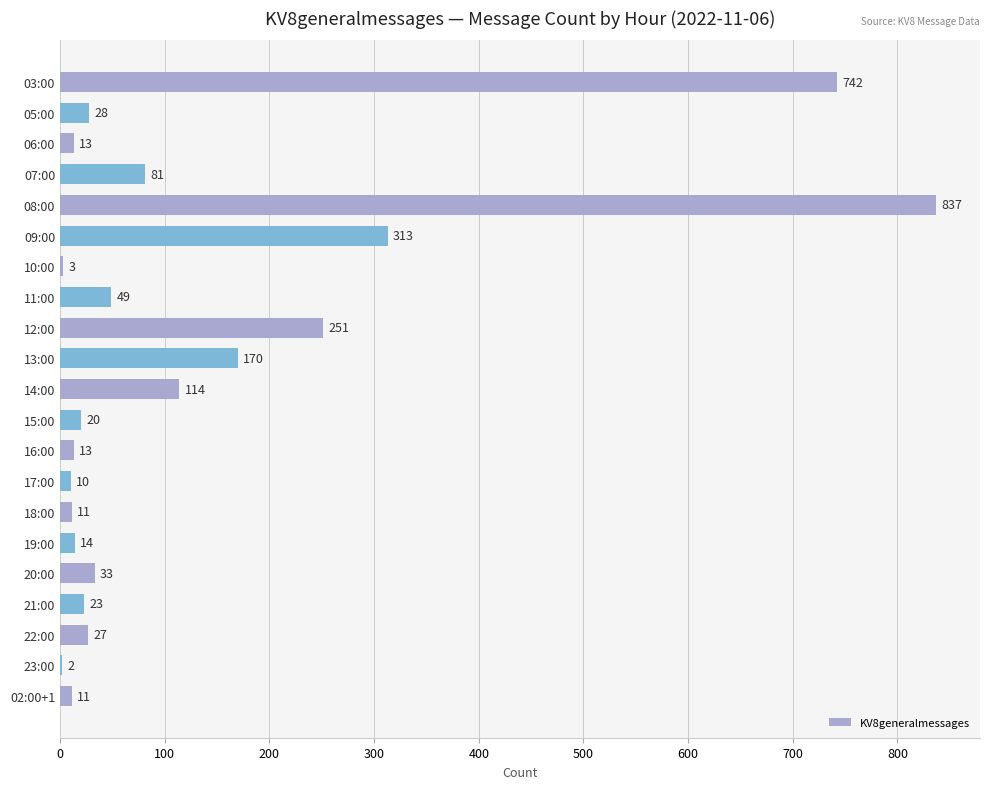

The value at 07:00 is 112. True or false?

False